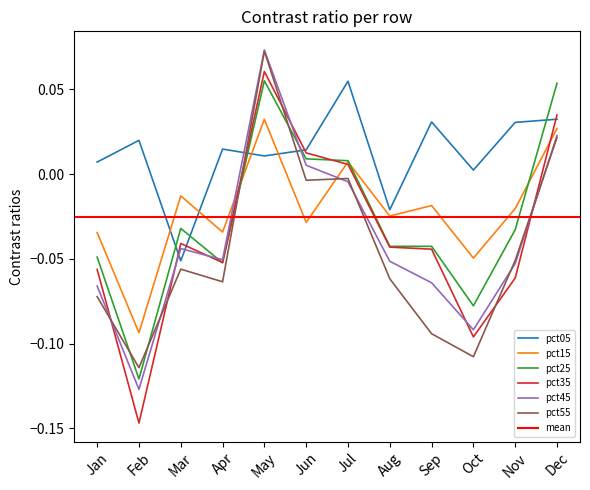

How many values in the pct35 series exceed 0?

4